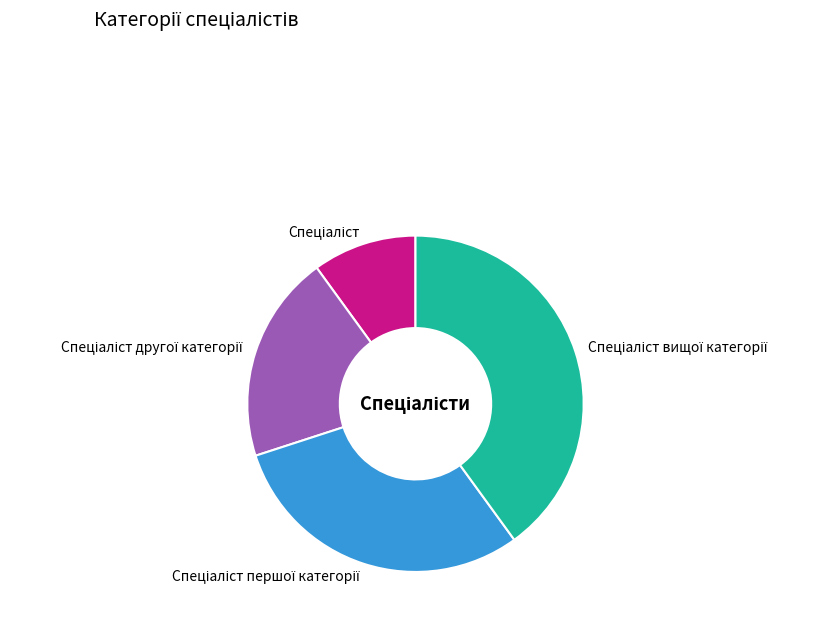

Is there any slice that represents more than half of the pie?

No